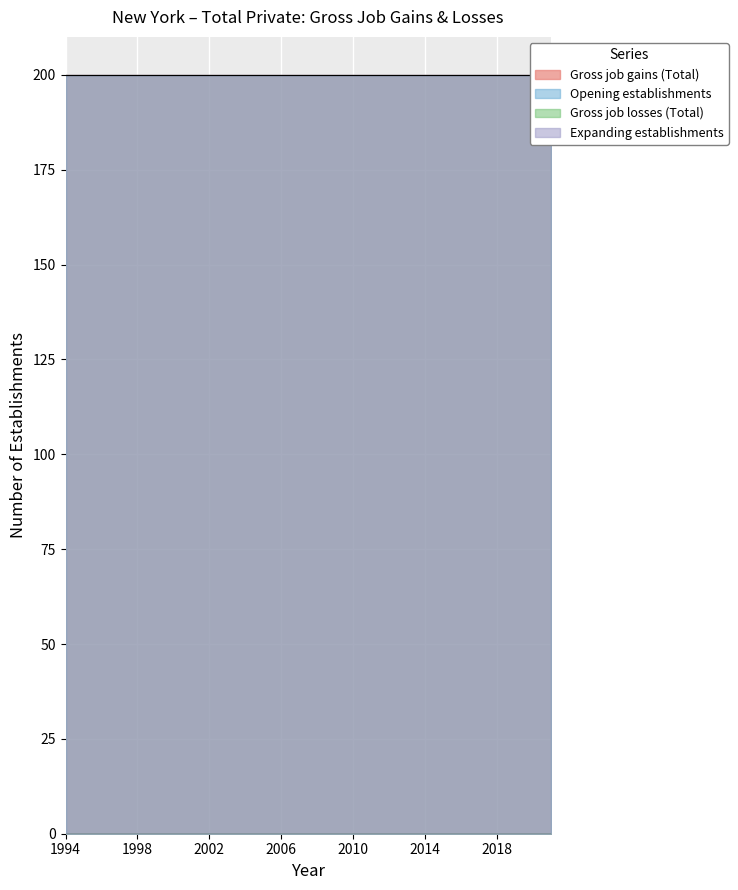

At how many categories does at least one series exceed 101?

28